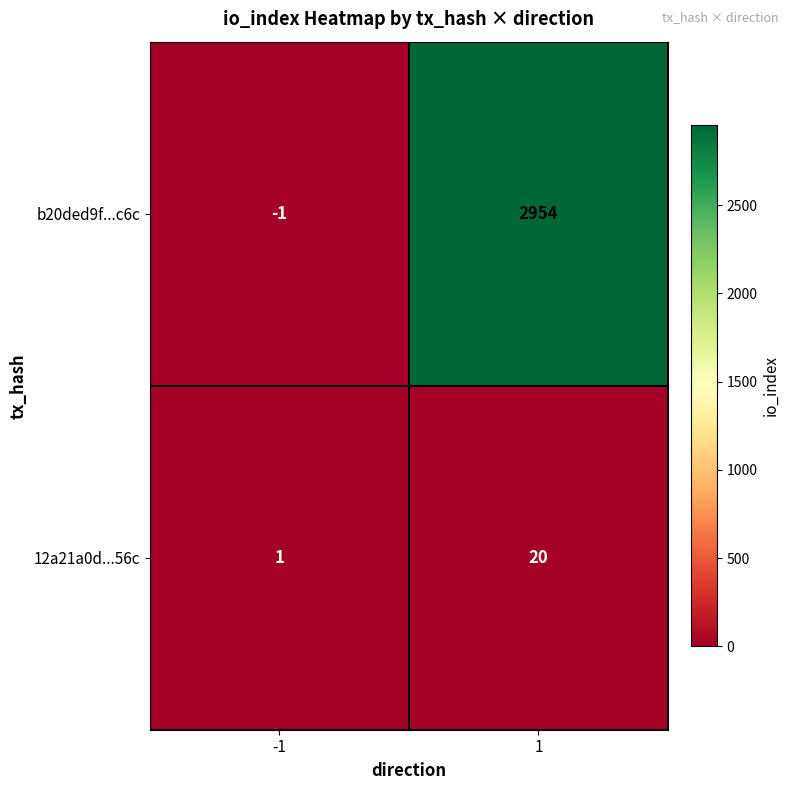

What is the approximate value of 12a21a0d...56c at 1, to the nearest 10?

20